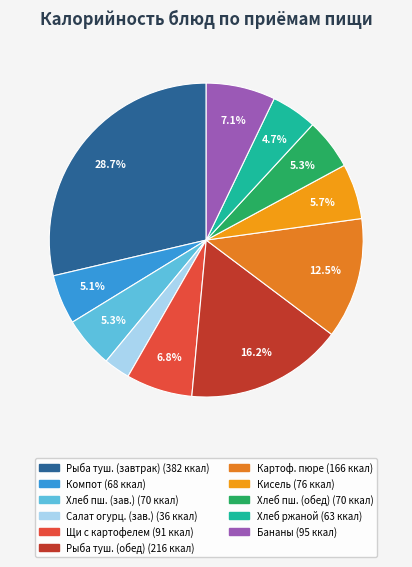

Which category has the smallest portion of the pie?

Салат из соленых огурцов (завтрак)